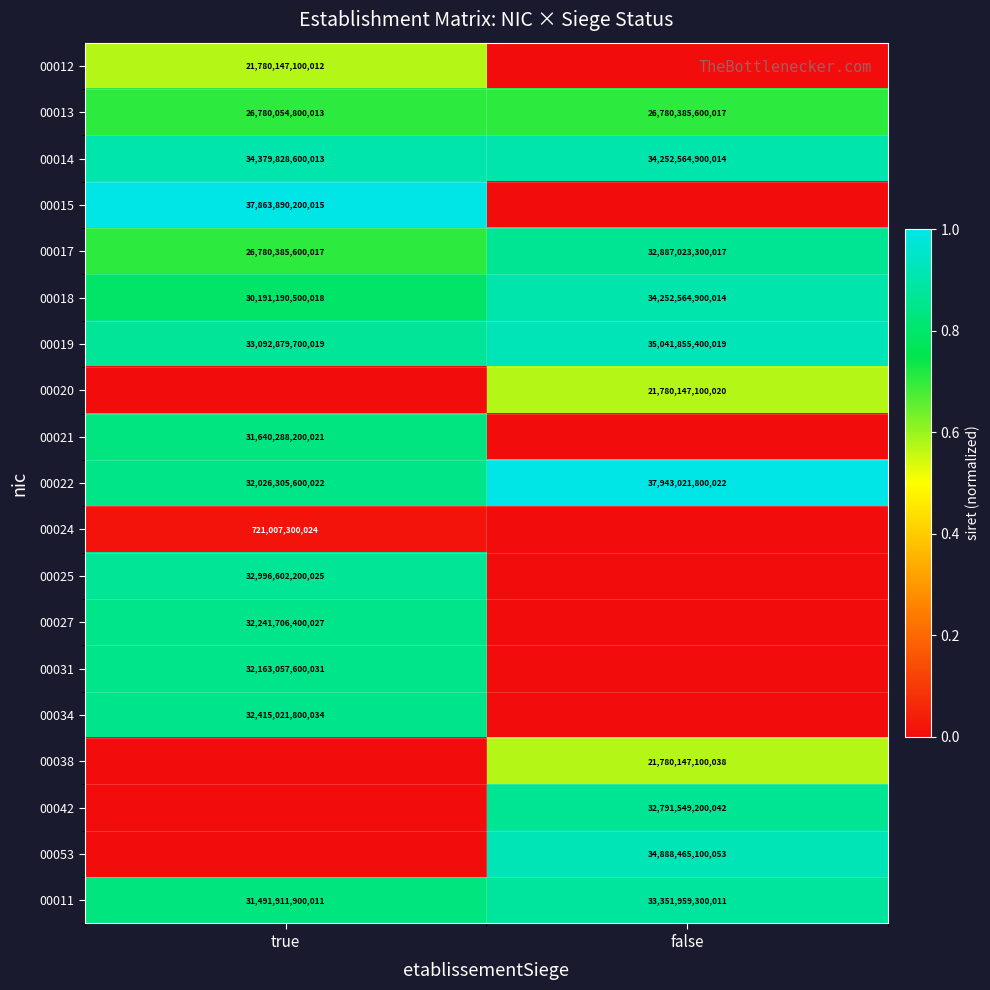

Is it true that 00018 equals 7602208925303 at false?

False